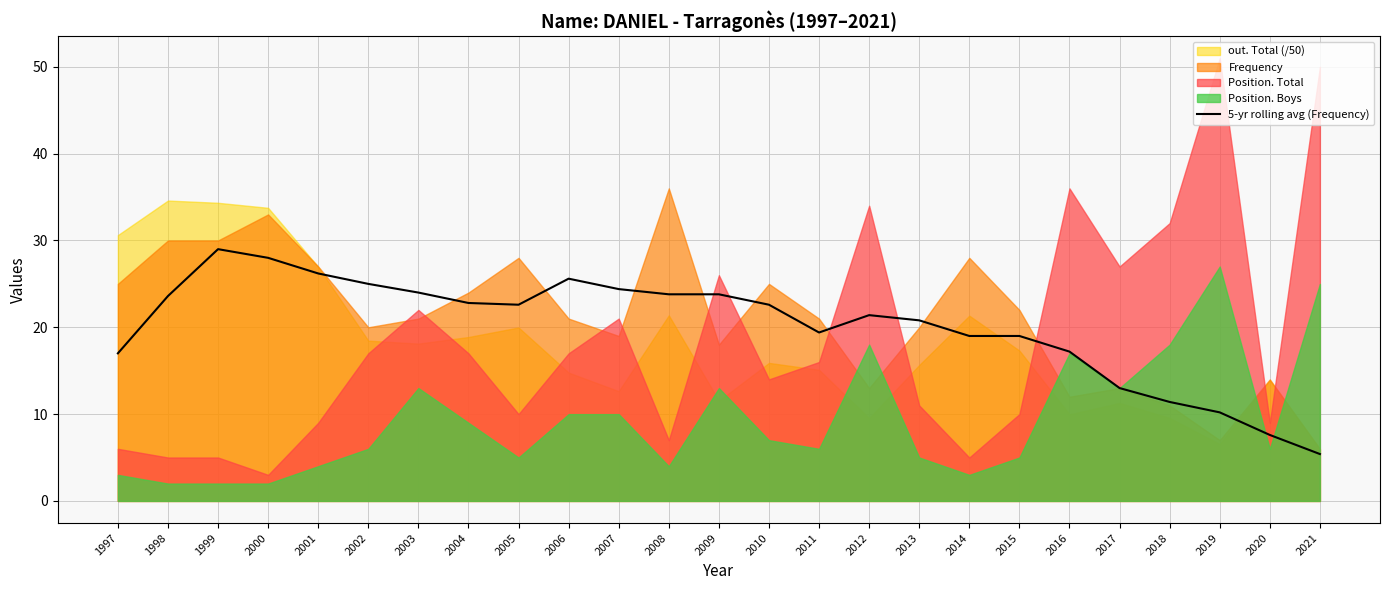

Reading right to left, list all the values displayed in this chart.

5.4	7.6	10.2	11.4	13.0	17.2	19.0	19.0	20.8	21.4	19.4	22.6	23.8	23.8	24.4	25.6	22.6	22.8	24.0	25.0	26.2	28.0	29.0	23.6	17.0